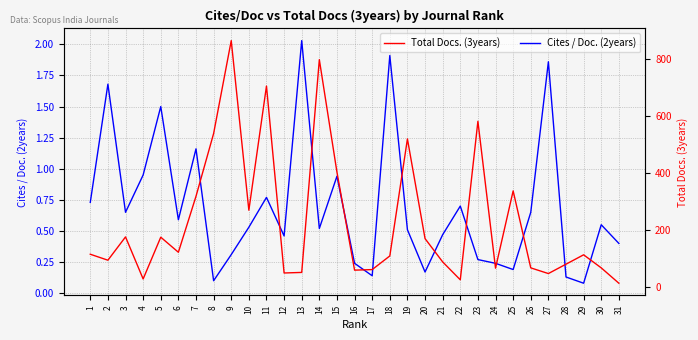

Where is Cites / Doc. (2years) nearest to the value 1?

4